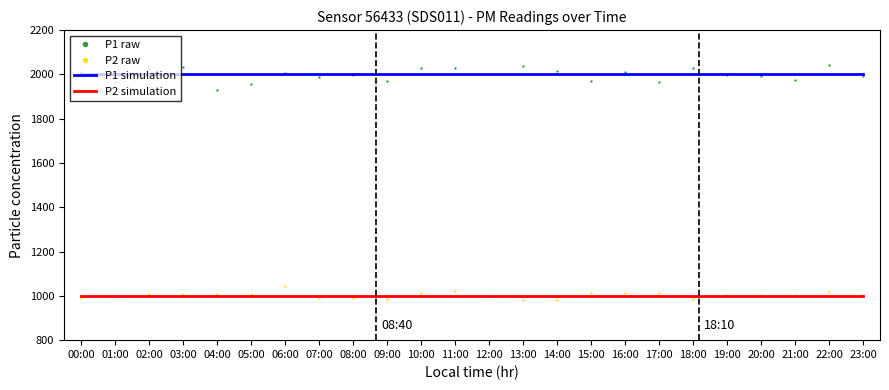

What is the spread (max minus min) of values at 04:00?

1000.0